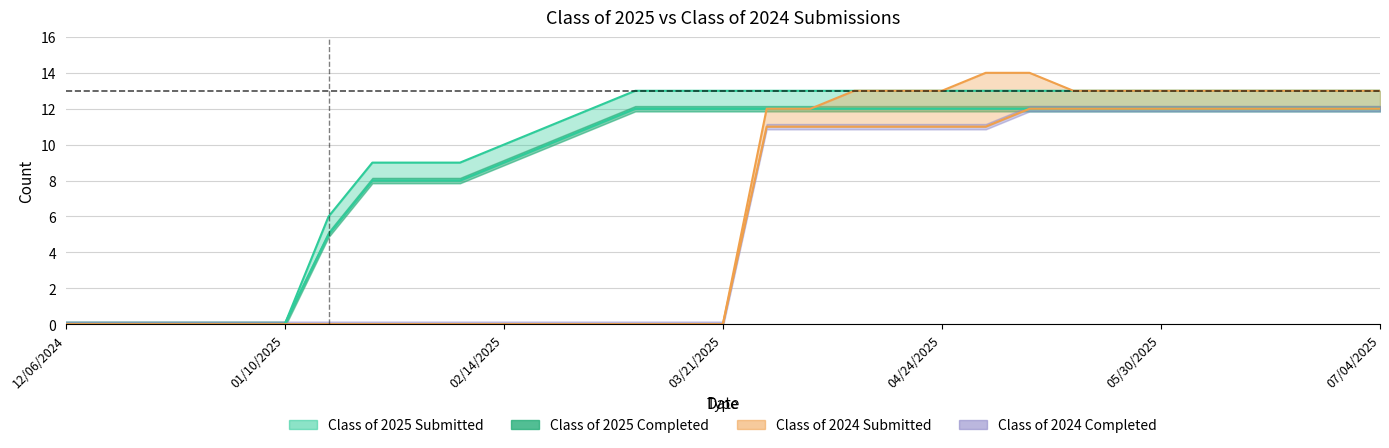

What position from the left is 04/11/2025?

19